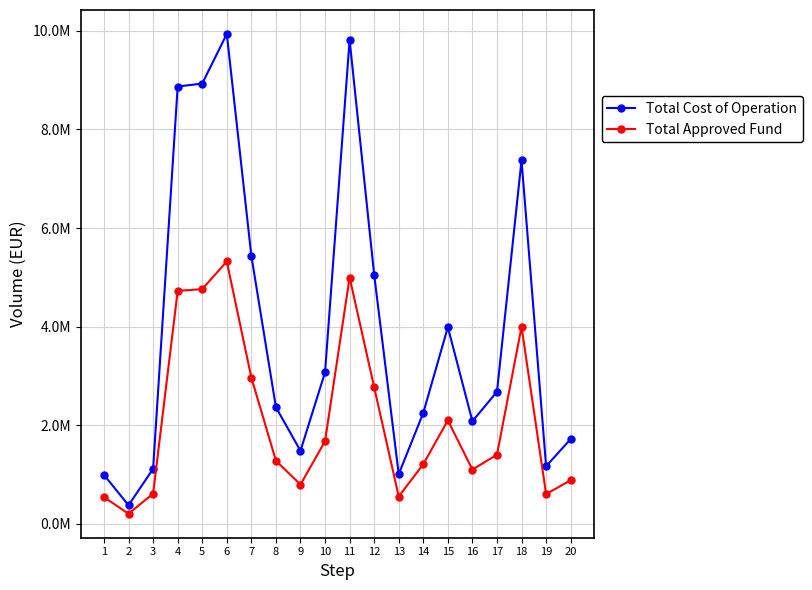

What is the value of the Total Approved Fund point at the 1st from the left?

542794.2